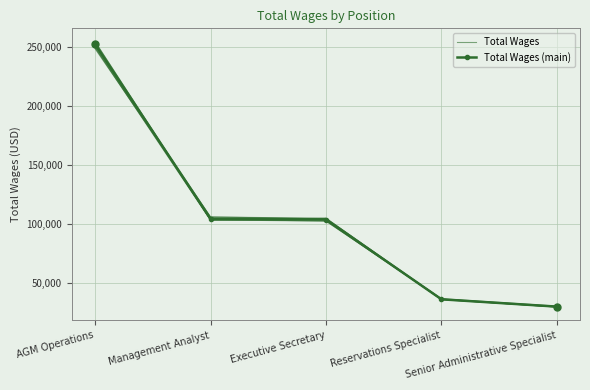

Rank the categories by Total Wages value from lowest to highest.

Senior Administrative Specialist, Reservations Specialist, Executive Secretary, Management Analyst, AGM Operations